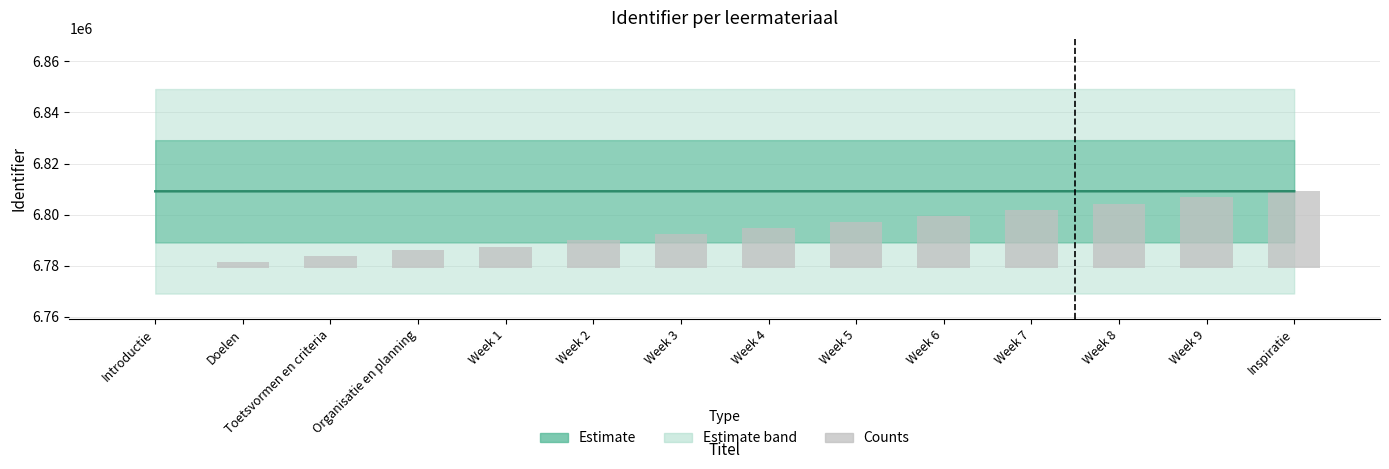

Count the number of categories in the chart.

14